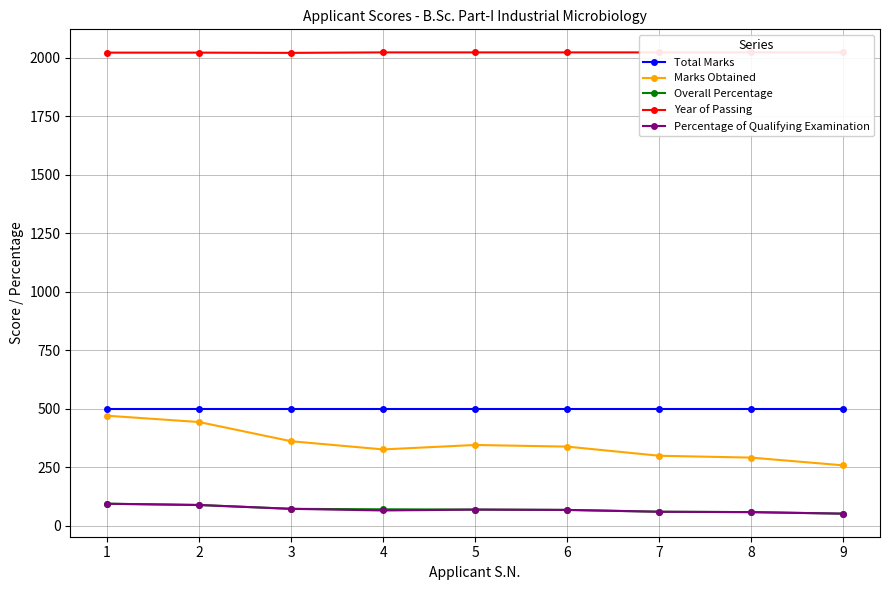

Rank the series by their maximum value, from highest to lowest.

Year of Passing, Total Marks, Marks Obtained, Overall Percentage, Percentage of Qualifying Examination